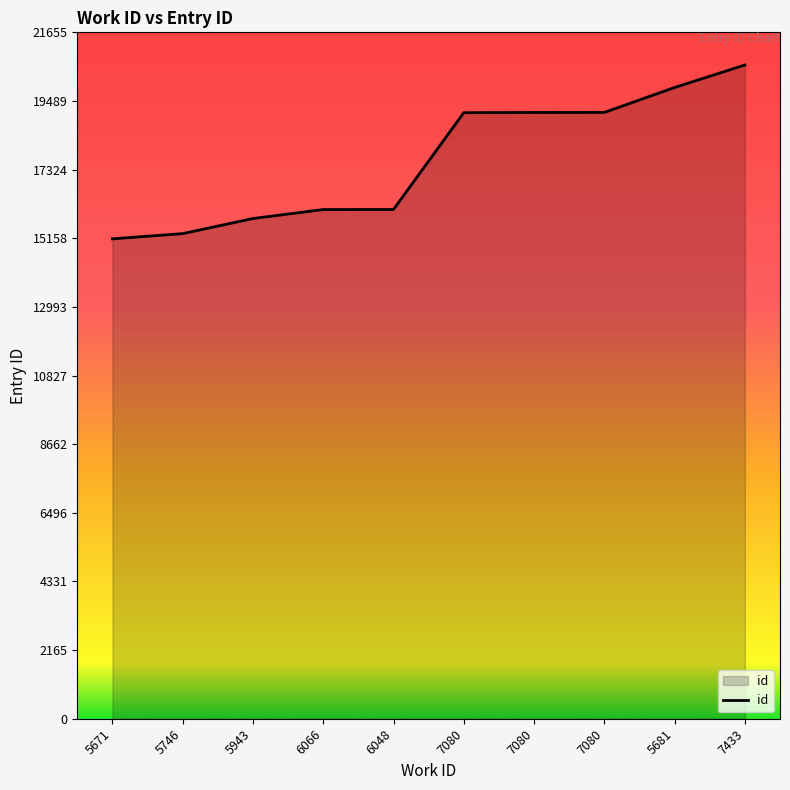

What is the value of the 8th point from the left?

19120